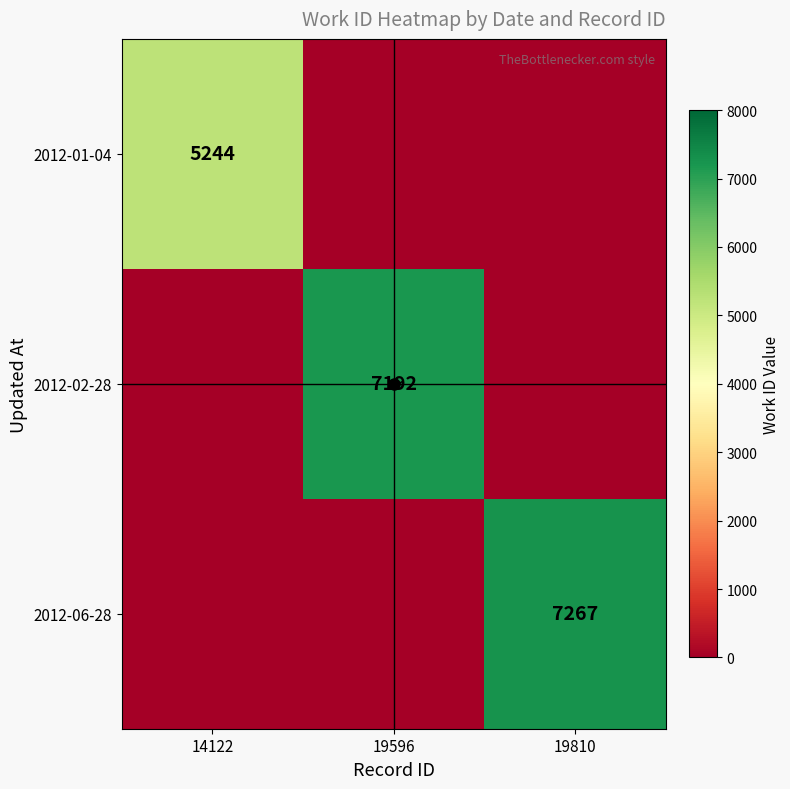

Which series has the largest total across all categories?

2012-06-28